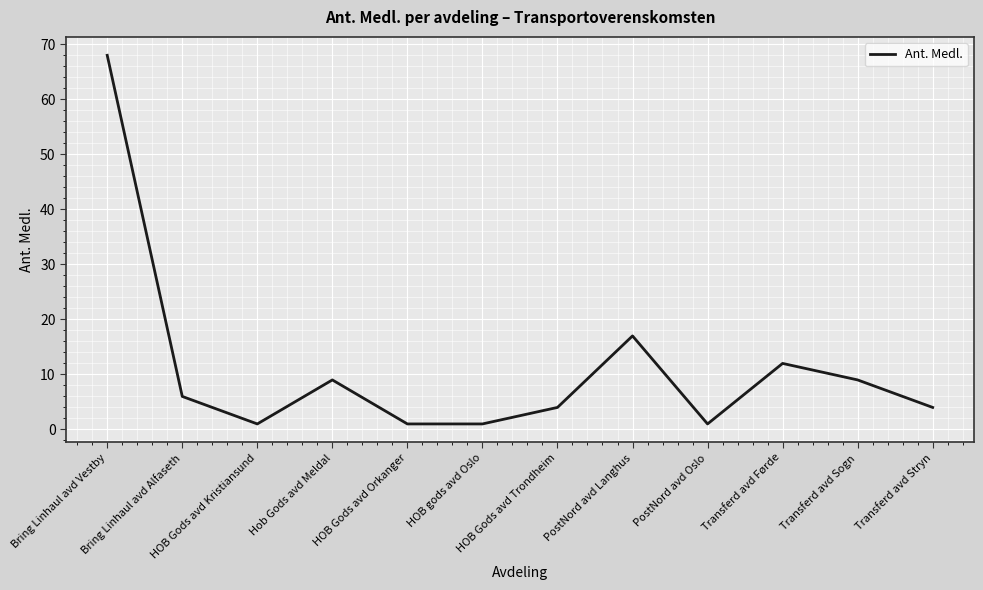

The chart shows a value of 68 at Bring Linhaul avd Vestby. True or false?

True